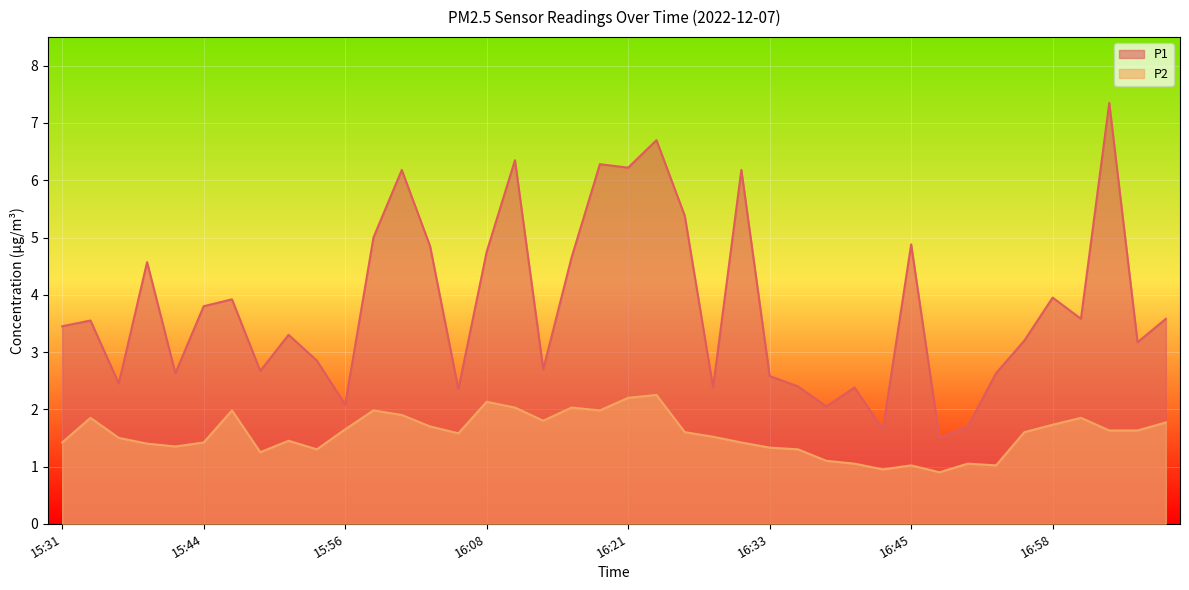

At how many categories does at least one series exceed 4?

14